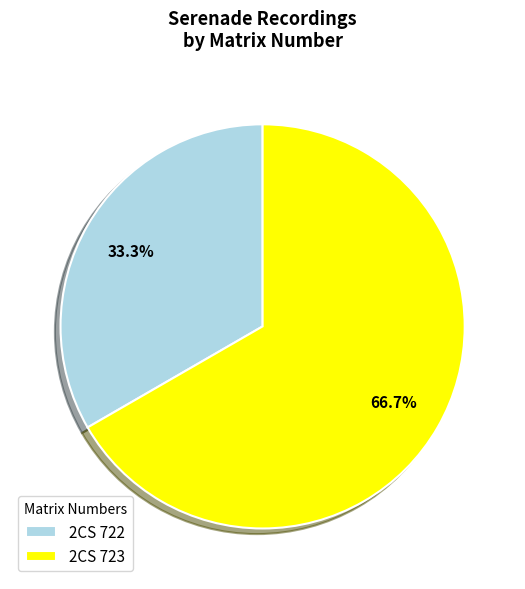

Is there a majority slice in this chart?

Yes